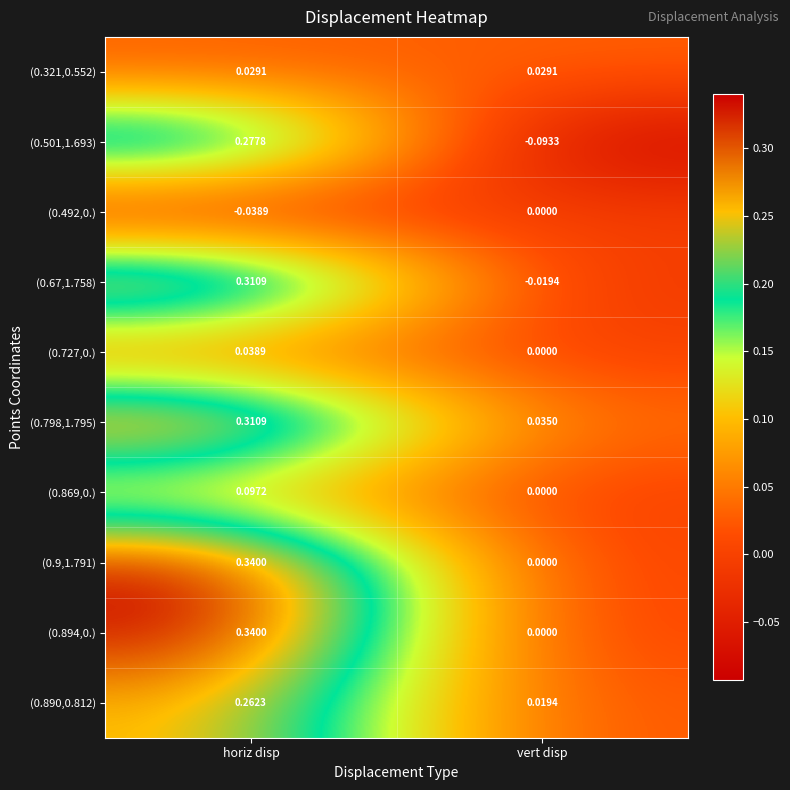

At which label is (0.501,1.693) closest to 0?

vert disp